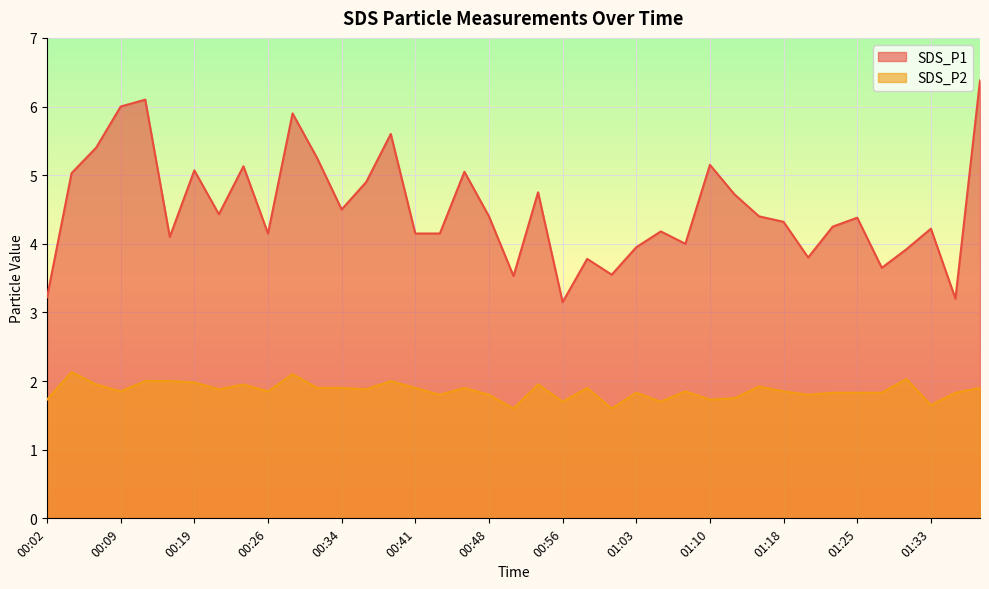

List the series in order of their overall mean, lowest first.

SDS_P2, SDS_P1